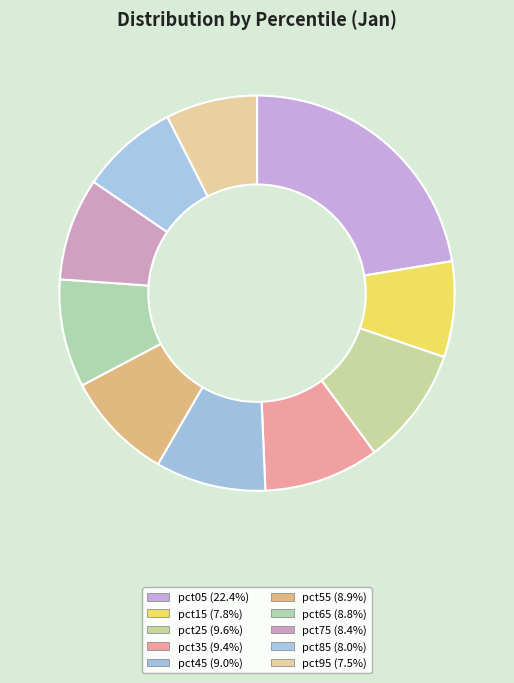

To the nearest percent, what is the difference between the largest and smallest slice percentages?

15%